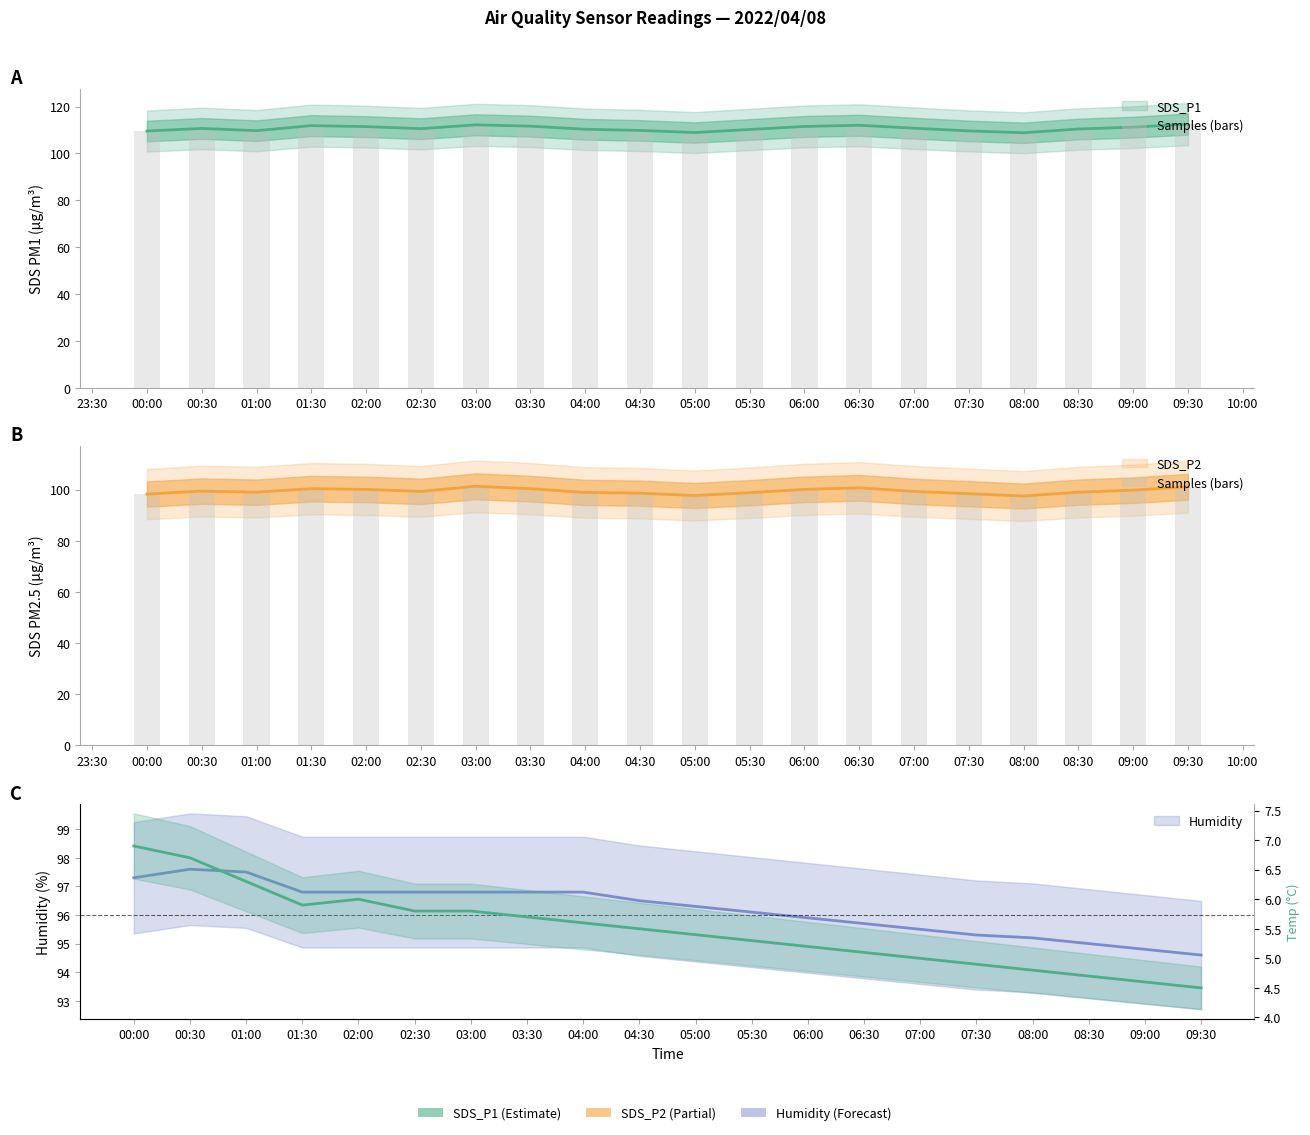

Approximately how many times larger is the value at 02:30 compared to 03:00?

1.0